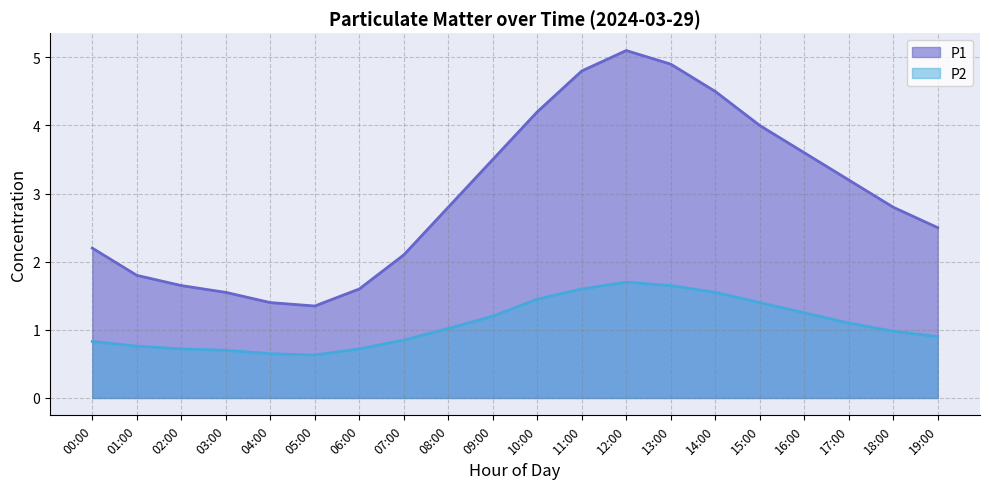

In P2, how many points are higher than both neighbors (excluding endpoints)?

1